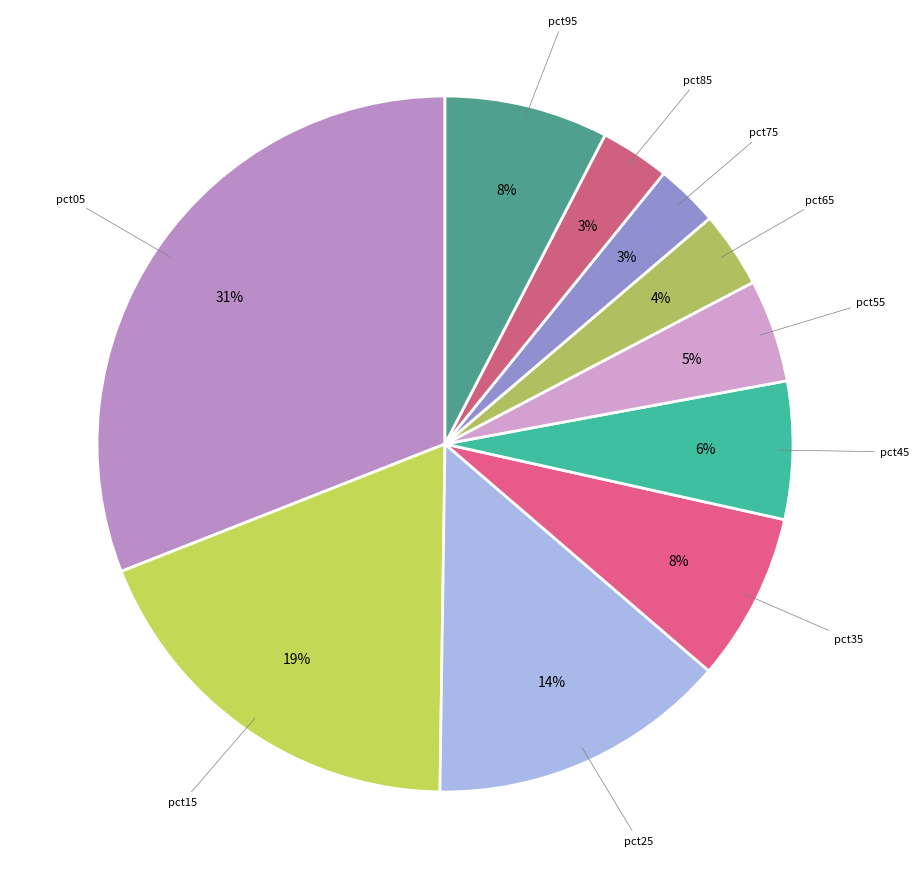

Which slice is the smallest?

pct75